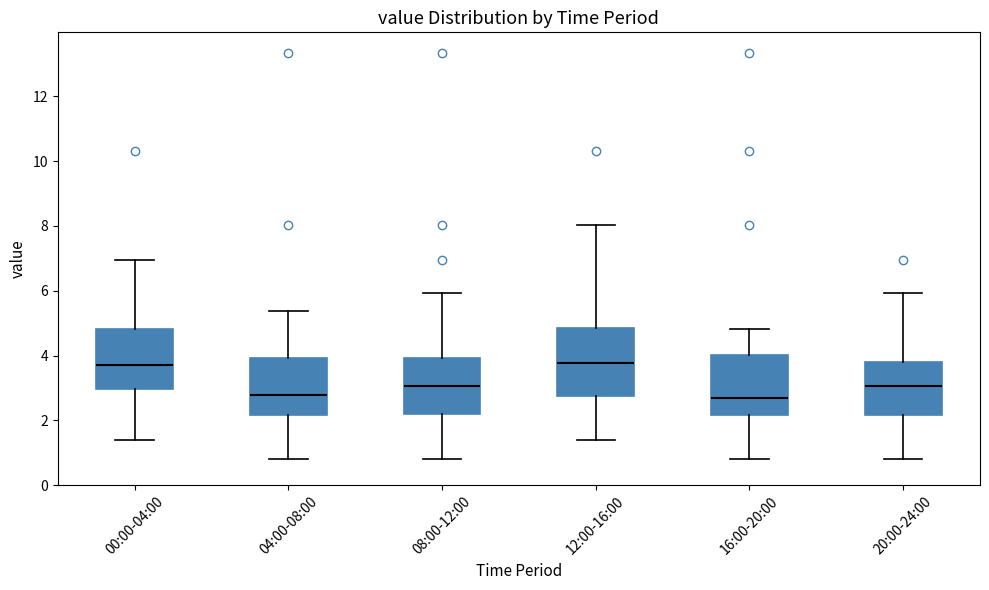

Where does the median line of the box for 20:00-24:00 sit on the y-axis? The values are not printed on the chart, so give them approximately, as read against the axis.

3.0